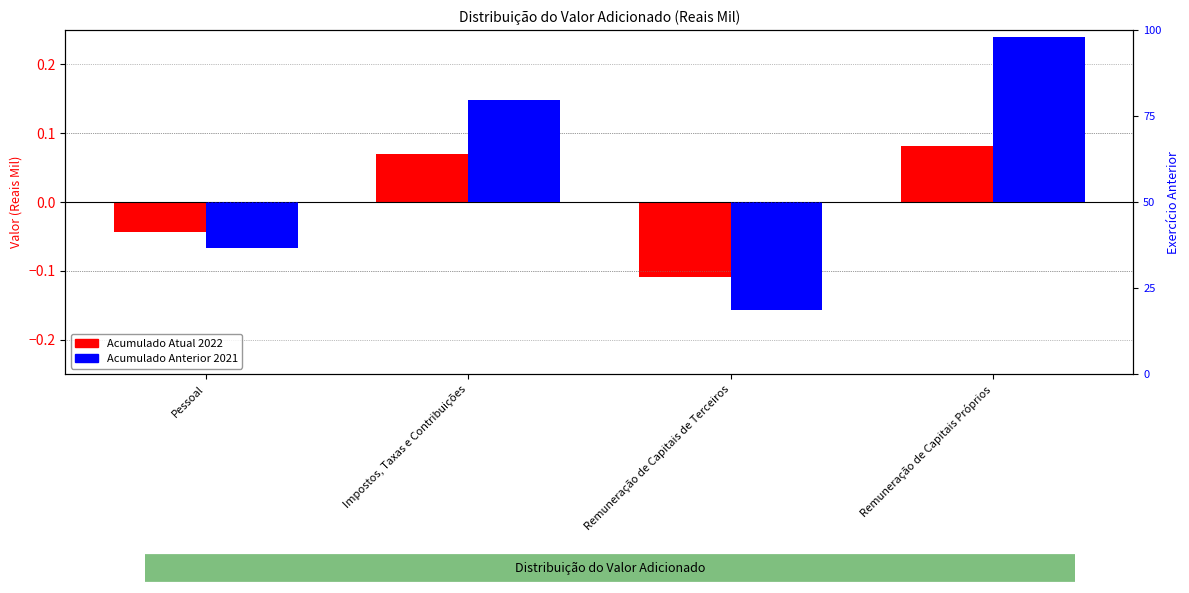

Is the value of Acumulado Anterior 2021 at Pessoal greater than the value of Acumulado Atual 2022 at Remuneração de Capitais Próprios?

No